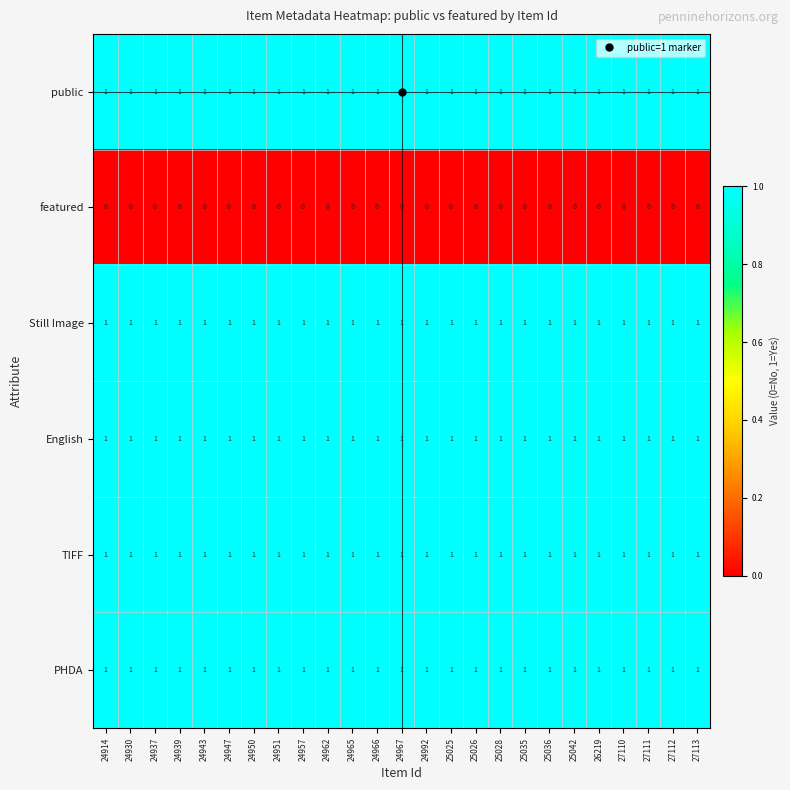

At how many categories does at least one series exceed 0?

25